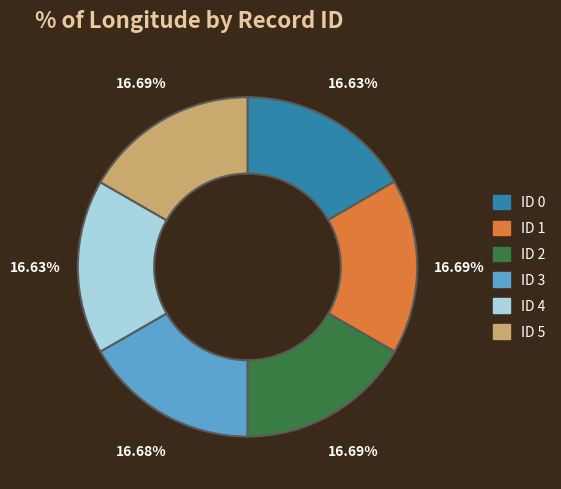

Count the number of slices in the pie.

6